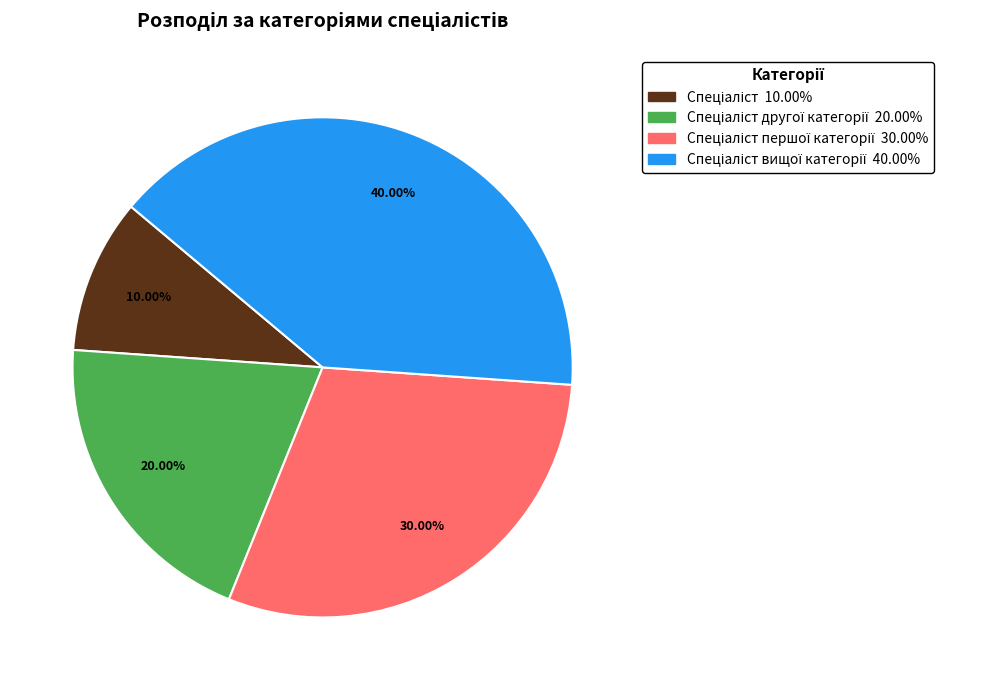

Does any single category account for the majority?

No